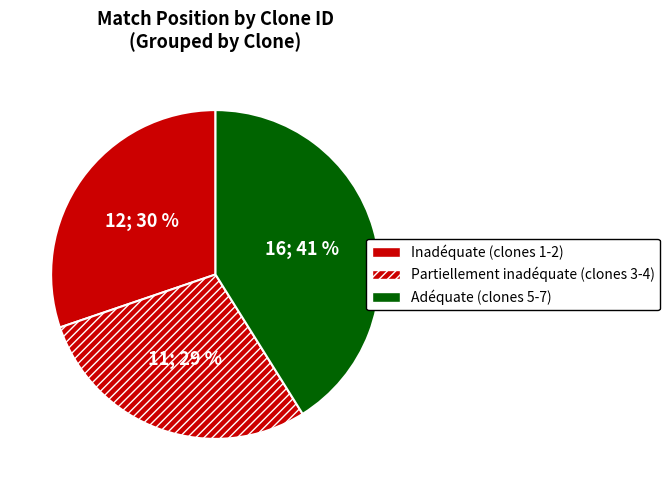

How many slices are in this pie chart?

3